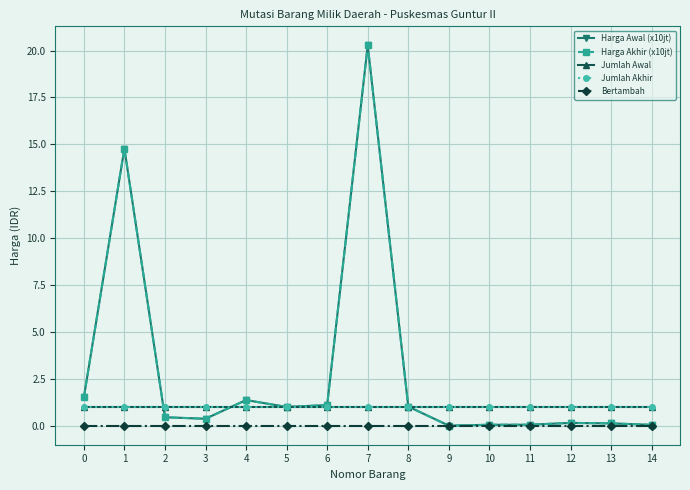

Is this an area chart (filled region under the line)?

No